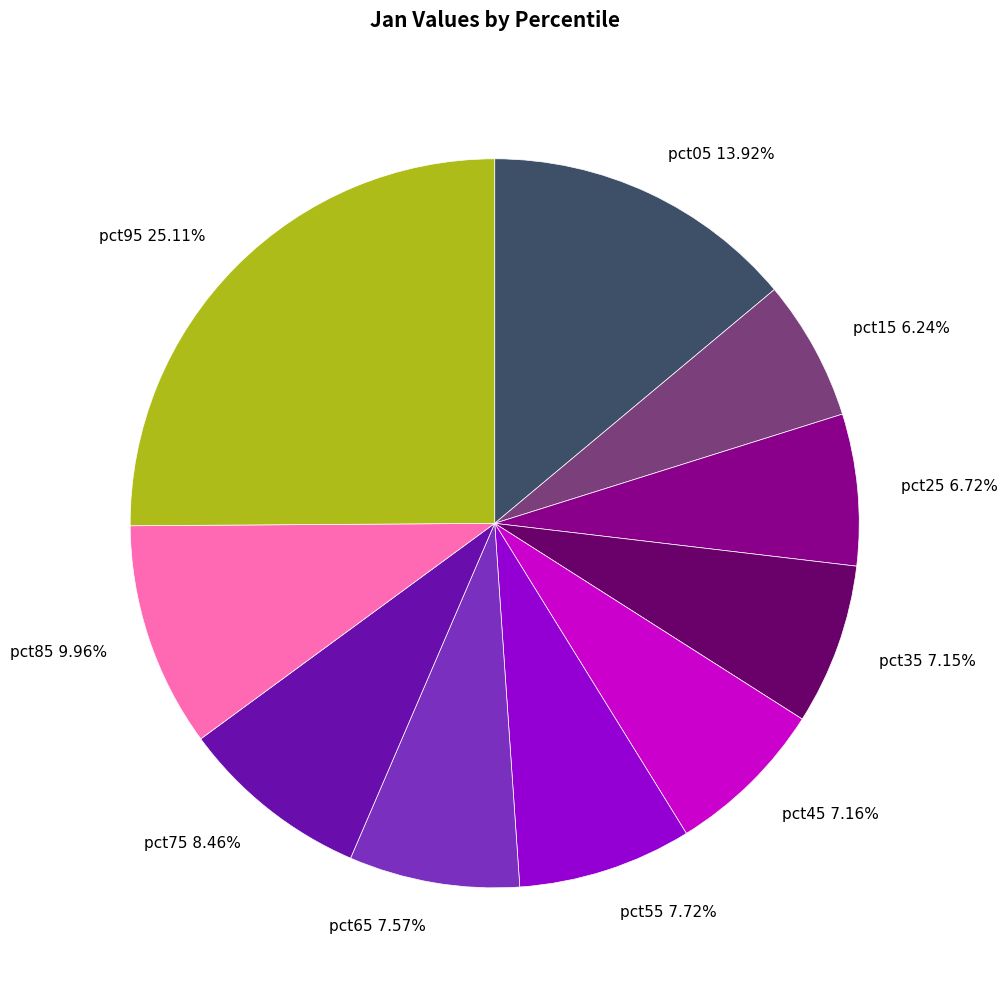

Count the number of slices in the pie.

10